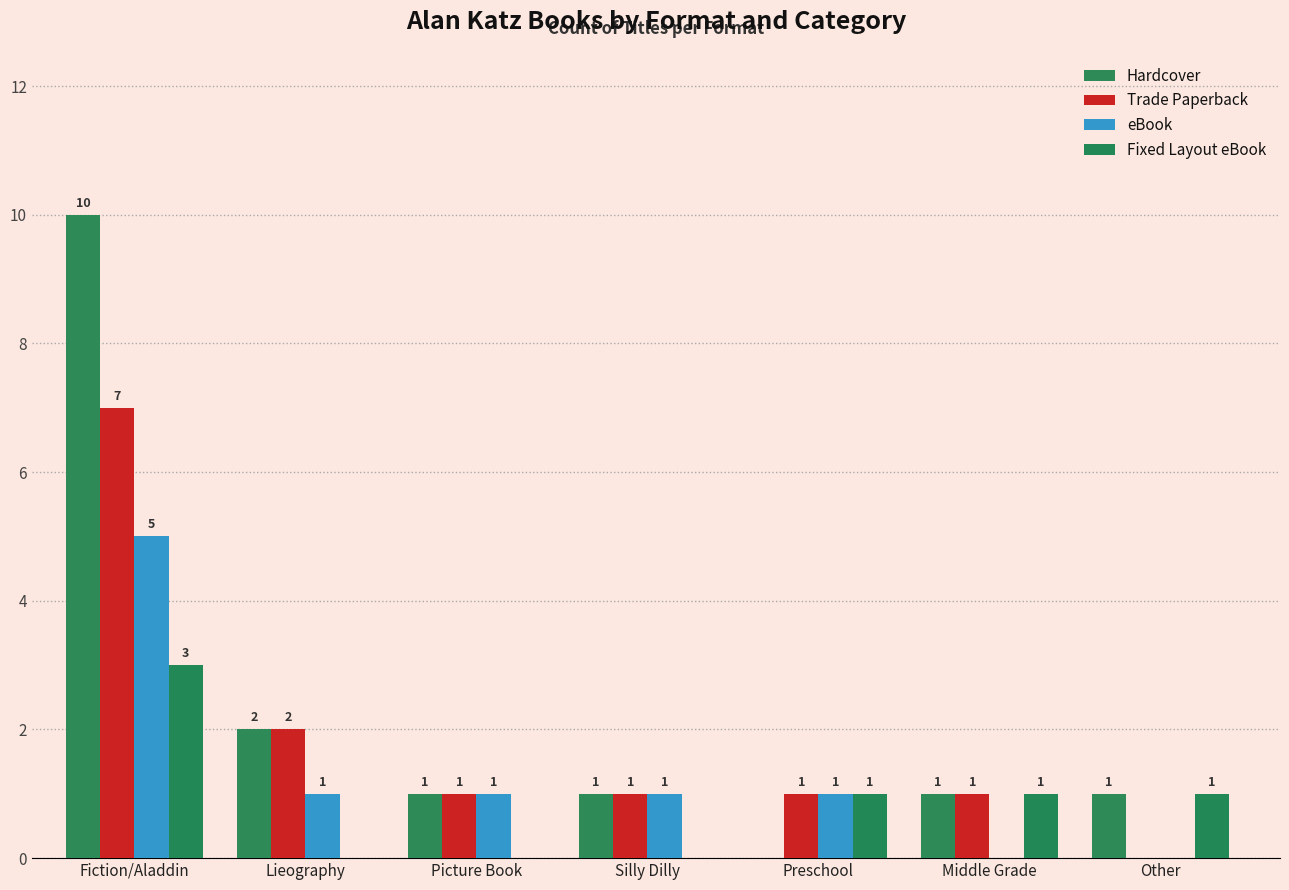

Reading right to left, extract all data points from this chart.

Hardcover: 1	1	0	1	1	2	10
Trade Paperback: 0	1	1	1	1	2	7
eBook: 0	0	1	1	1	1	5
Fixed Layout eBook: 1	1	1	0	0	0	3